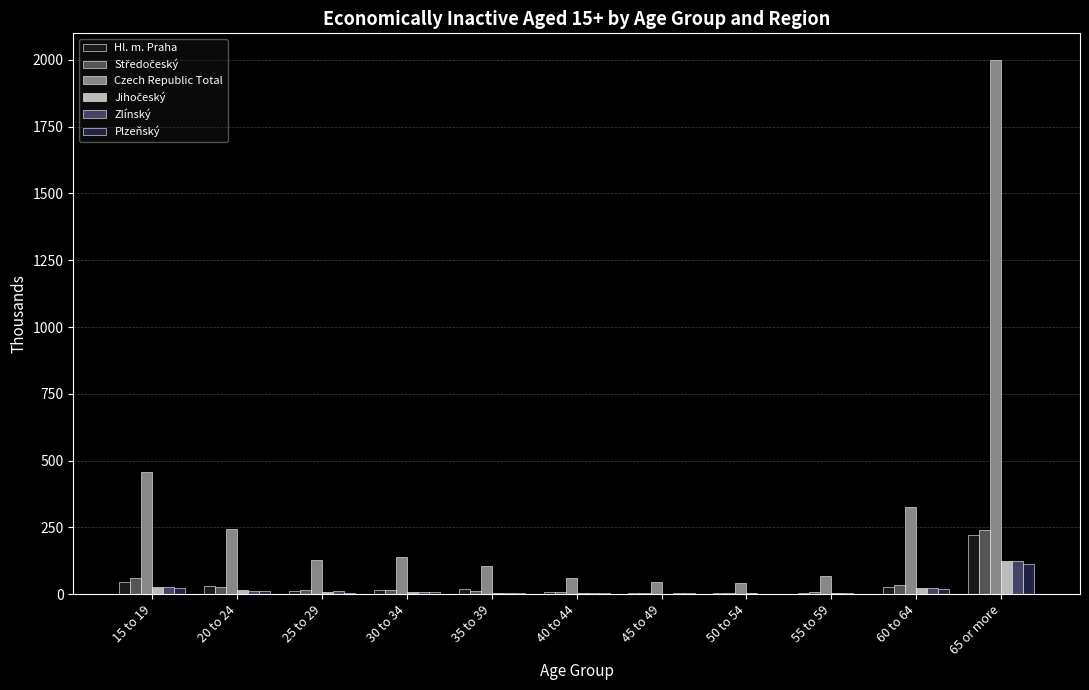

At how many categories does at least one series exceed 596?

1